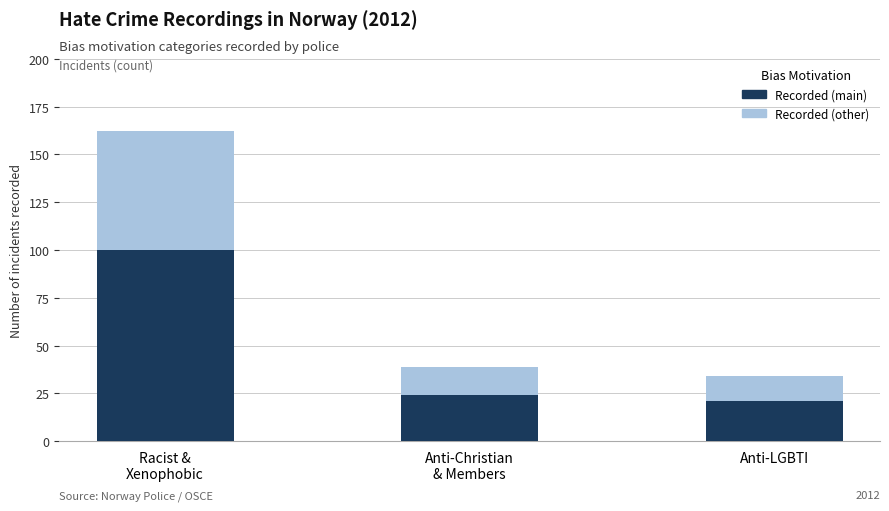

Is it true that Recorded (main) equals 24 at Anti-Christian
& Members?

True